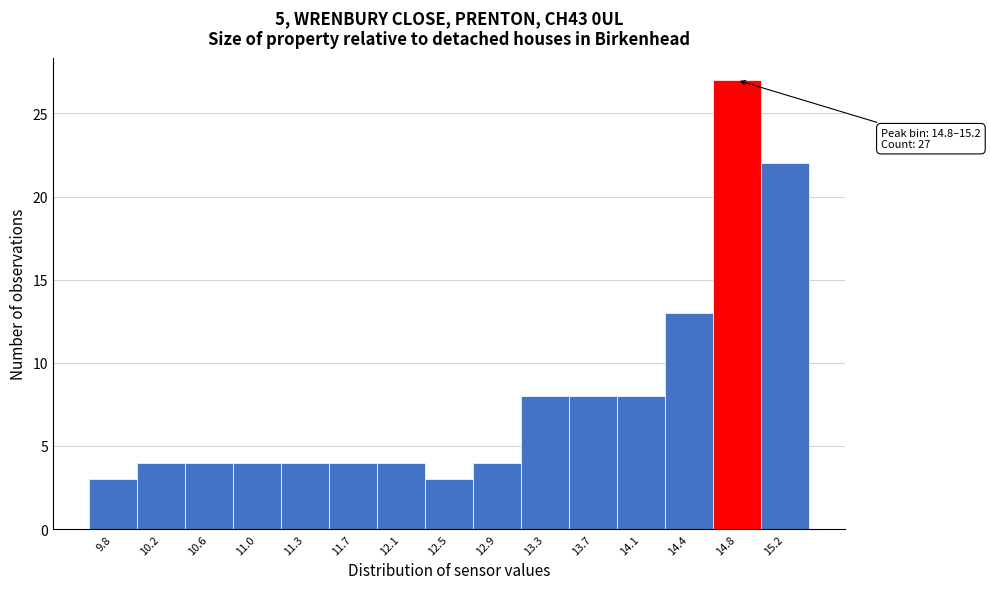

Reading left to right, extract all data points from this chart.

3	4	4	4	4	4	4	3	4	8	8	8	13	27	22